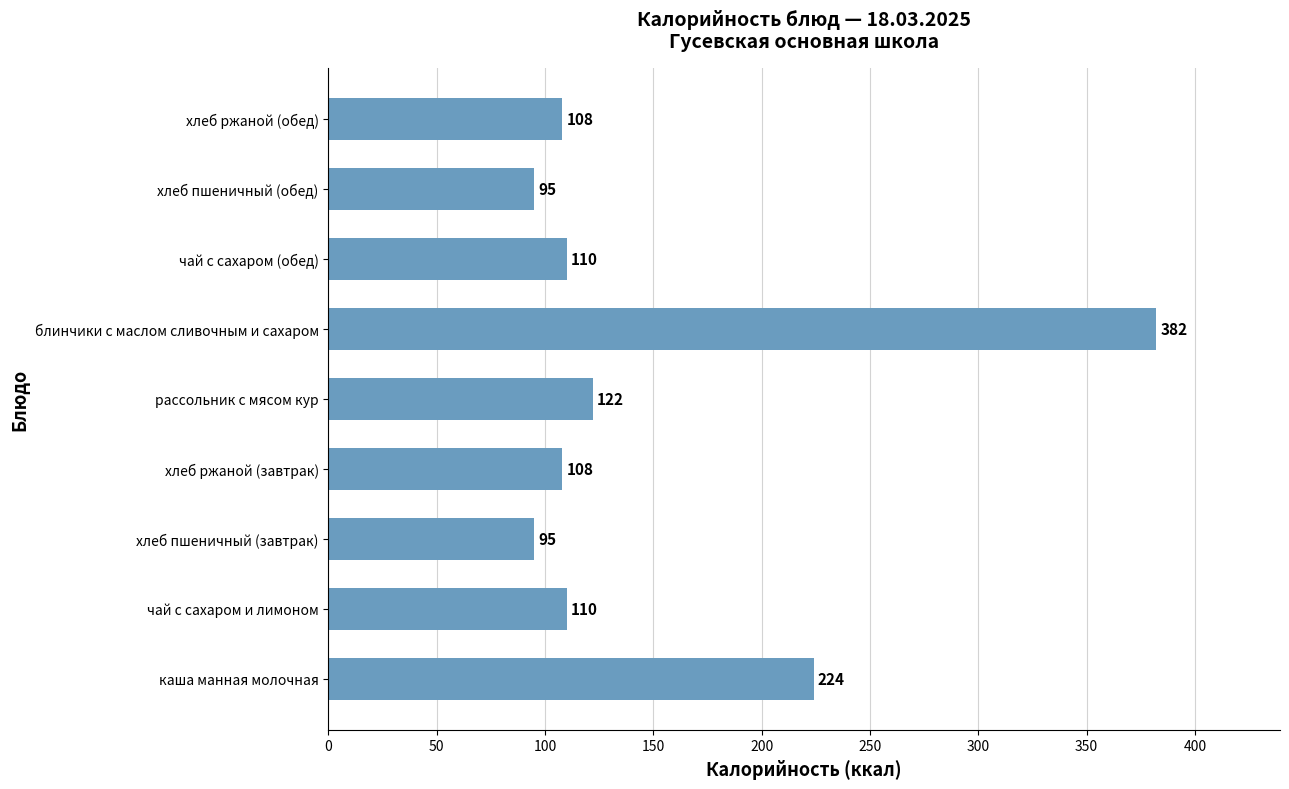

Read the value at чай с сахаром и лимоном, to the nearest 50.

100